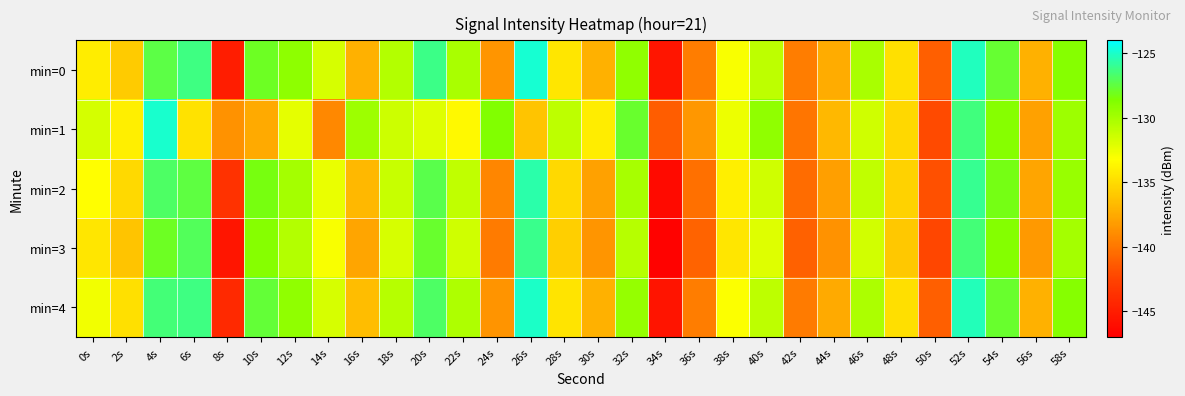

Reading left to right, list all the values displayed in this chart.

min=0: 0s=-134.1	2s=-135.8	4s=-127.4	6s=-126.2	8s=-145.0	10s=-128.0	12s=-129.2	14s=-131.8	16s=-137.2	18s=-130.5	20s=-126.2	22s=-130.1	24s=-138.5	26s=-124.8	28s=-134.5	30s=-137.1	32s=-129.3	34s=-145.5	36s=-139.7	38s=-133.1	40s=-130.8	42s=-139.7	44s=-137.5	46s=-130.2	48s=-134.7	50s=-141.1	52s=-125.2	54s=-127.7	56s=-137.1	58s=-128.9
min=1: 0s=-131.7	2s=-134.1	4s=-124.9	6s=-134.6	8s=-138.7	10s=-137.5	12s=-132.3	14s=-139.2	16s=-129.7	18s=-131.4	20s=-132.0	22s=-133.5	24s=-128.7	26s=-136.2	28s=-130.9	30s=-134.1	32s=-127.8	34s=-141.2	36s=-138.4	38s=-132.6	40s=-129.3	42s=-140.0	44s=-136.8	46s=-131.5	48s=-135.2	50s=-142.1	52s=-126.4	54s=-128.9	56s=-138.0	58s=-129.7
min=2: 0s=-133.2	2s=-135.1	4s=-126.8	6s=-127.5	8s=-143.6	10s=-128.4	12s=-130.0	14s=-132.5	16s=-136.8	18s=-131.2	20s=-127.3	22s=-131.0	24s=-139.2	26s=-125.6	28s=-135.1	30s=-138.0	32s=-130.1	34s=-146.2	36s=-140.3	38s=-134.0	40s=-131.5	42s=-140.5	44s=-138.1	46s=-131.0	48s=-135.5	50s=-141.8	52s=-126.0	54s=-128.3	56s=-137.8	58s=-129.5
min=3: 0s=-134.5	2s=-136.2	4s=-128.0	6s=-127.0	8s=-145.5	10s=-128.9	12s=-130.5	14s=-133.0	16s=-137.8	18s=-131.8	20s=-127.8	22s=-131.5	24s=-139.8	26s=-126.1	28s=-135.6	30s=-138.5	32s=-130.6	34s=-146.8	36s=-140.9	38s=-134.5	40s=-132.0	42s=-141.0	44s=-138.7	46s=-131.6	48s=-136.0	50s=-142.3	52s=-126.5	54s=-128.8	56s=-138.3	58s=-130.0
min=4: 0s=-132.8	2s=-134.7	4s=-126.5	6s=-126.3	8s=-144.2	10s=-127.6	12s=-129.3	14s=-131.8	16s=-136.5	18s=-130.6	20s=-126.8	22s=-130.3	24s=-138.6	26s=-125.0	28s=-134.6	30s=-137.2	32s=-129.4	34s=-145.6	36s=-139.7	38s=-133.1	40s=-130.9	42s=-139.8	44s=-137.5	46s=-130.2	48s=-134.8	50s=-141.1	52s=-125.3	54s=-127.8	56s=-137.2	58s=-128.9